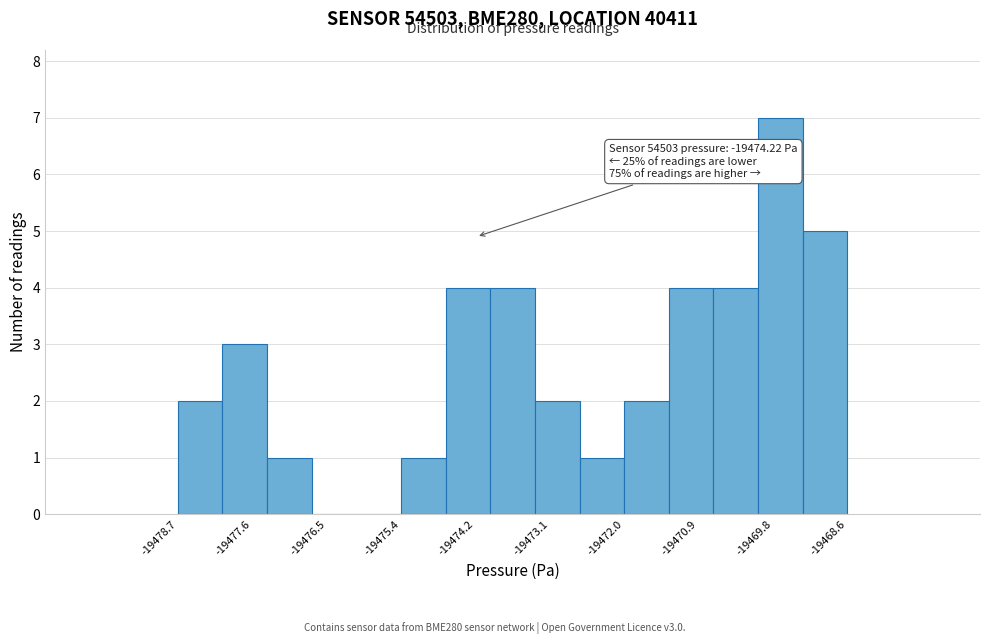

Read against the x-axis, roughly where is the centre of the tallest bar?

-19469.6